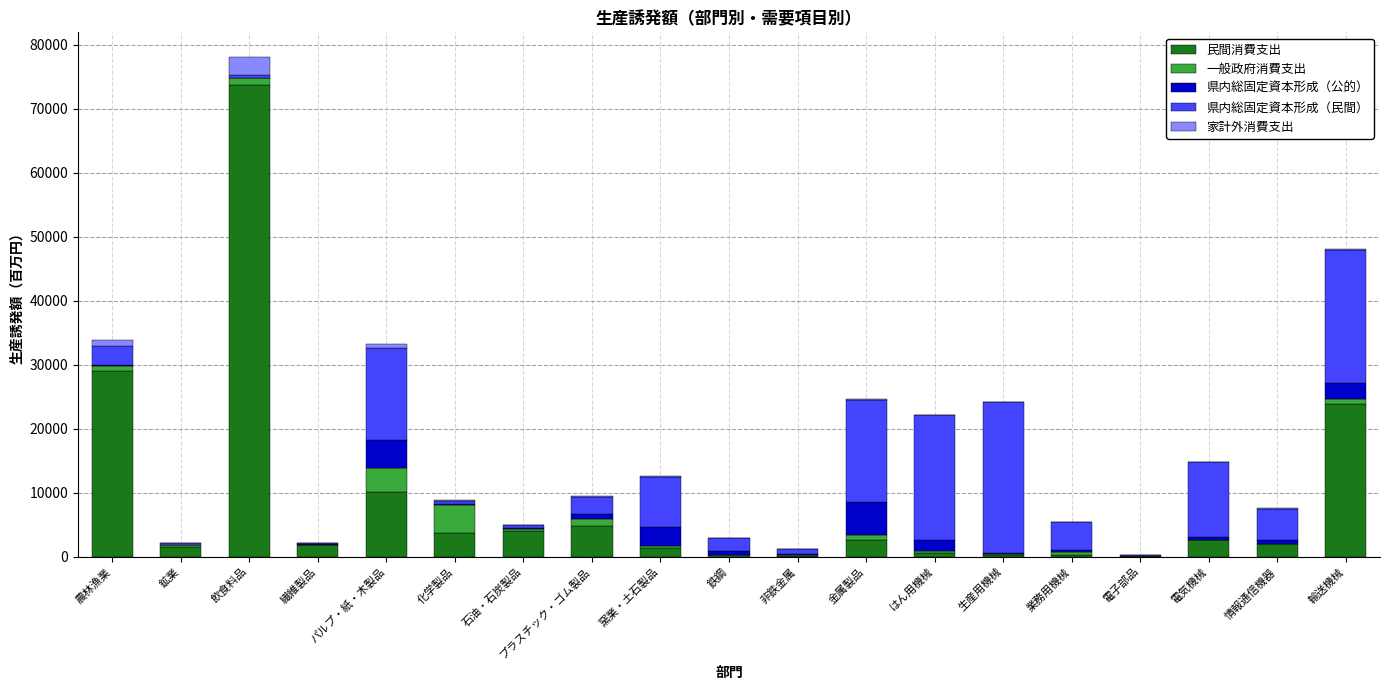

At which category is the sum across all series the highest?

飲食料品